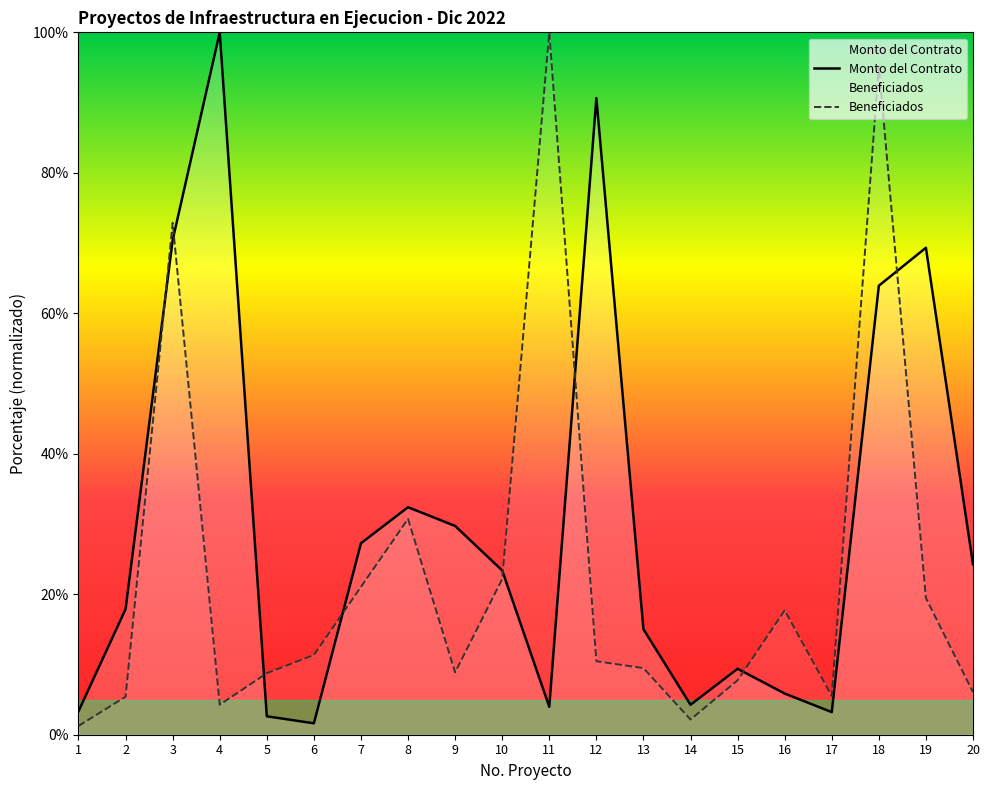

True or false: Beneficiados has a value of 2.2 at 1.

False